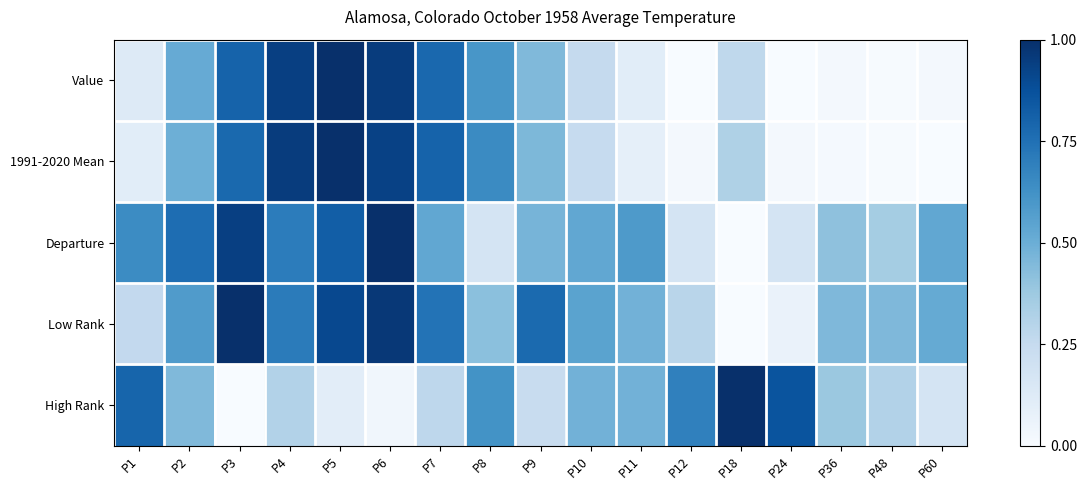

Between P3 and P1, which is larger?

P3